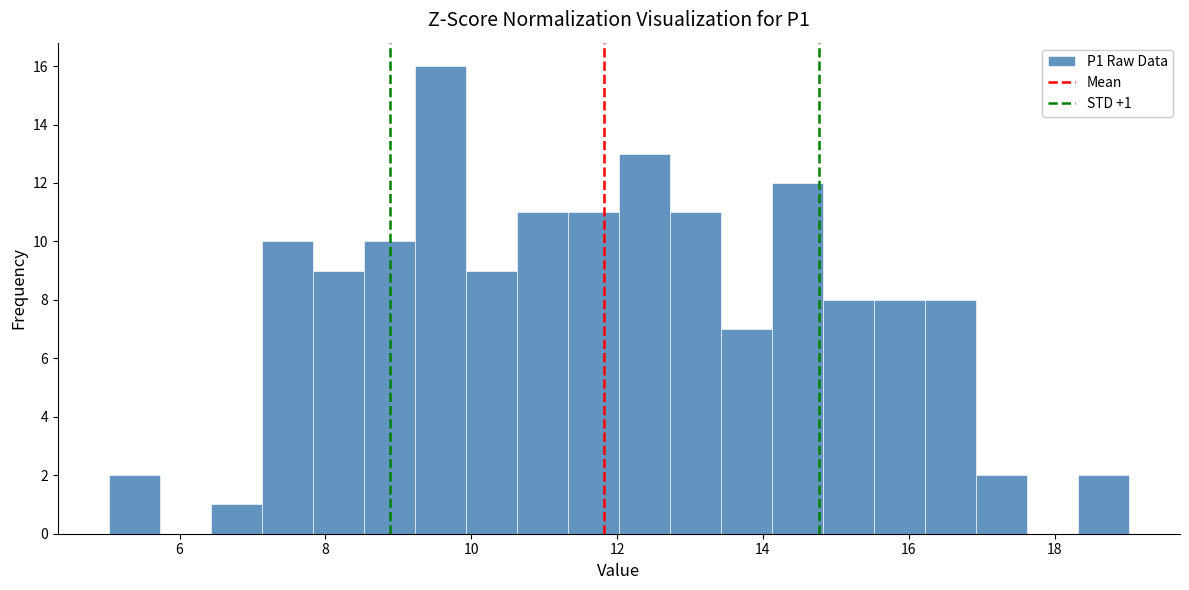

Read against the x-axis, roughly where is the centre of the tallest bar?

9.6